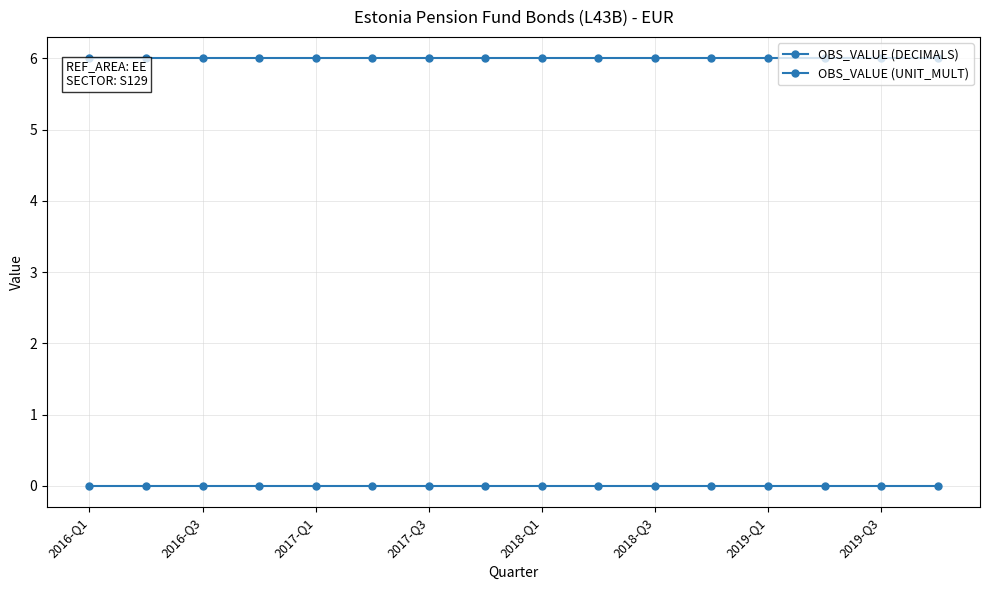

How many distinct data groups are displayed?

2